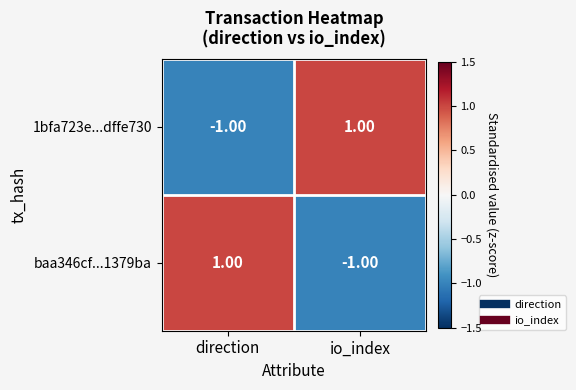

Rank the series at direction from highest to lowest value.

baa346cf...1379ba, 1bfa723e...dffe730